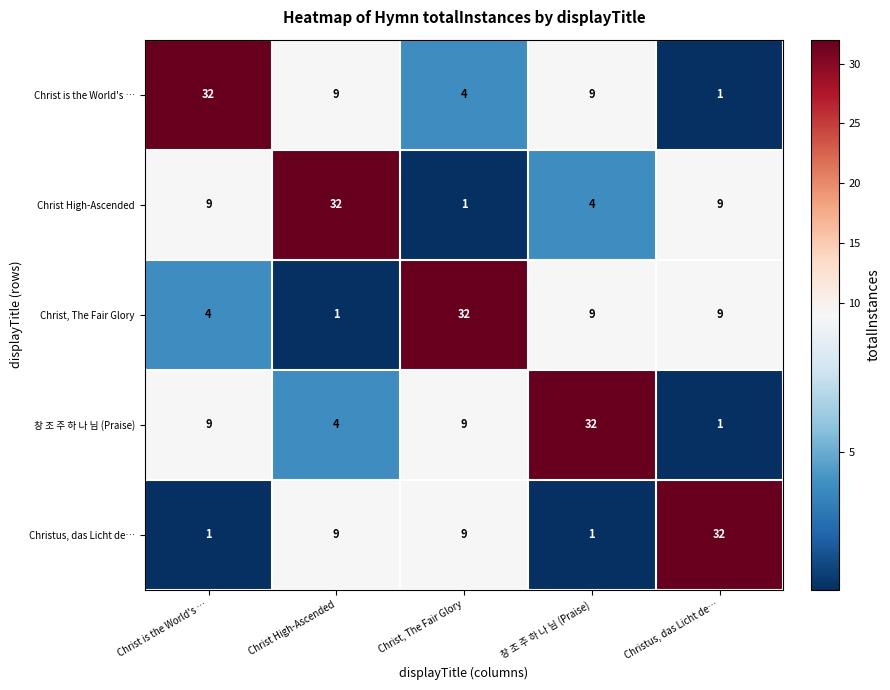

Reading left to right, list all the values displayed in this chart.

Christ is the World's …: 32	9	4	9	1
Christ High-Ascended: 9	32	1	4	9
Christ, The Fair Glory: 4	1	32	9	9
창 조 주 하 나 님 (Praise): 9	4	9	32	1
Christus, das Licht de…: 1	9	9	1	32